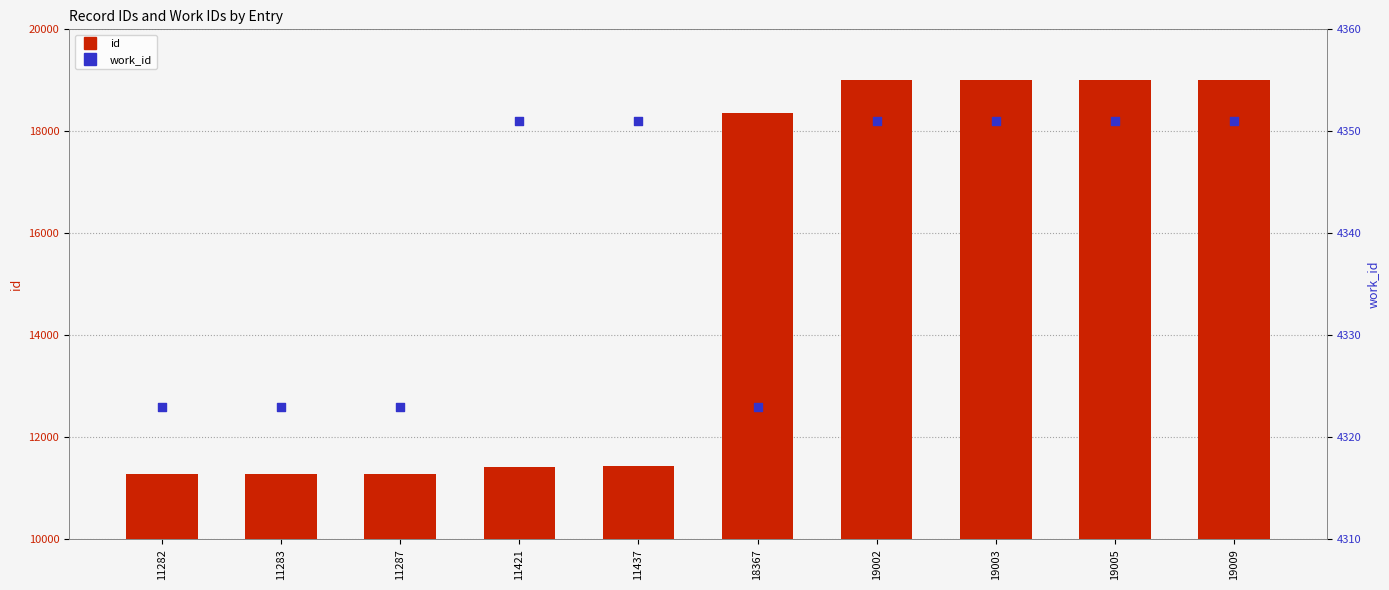

Which series has the widest spread of Y values?

id